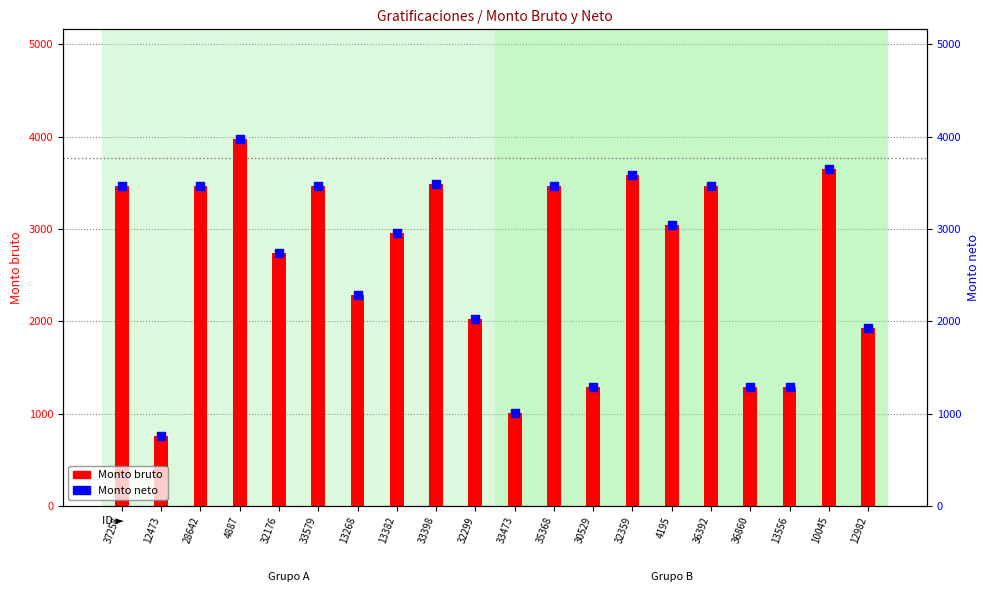

Which series has the widest spread of Y values?

Monto bruto